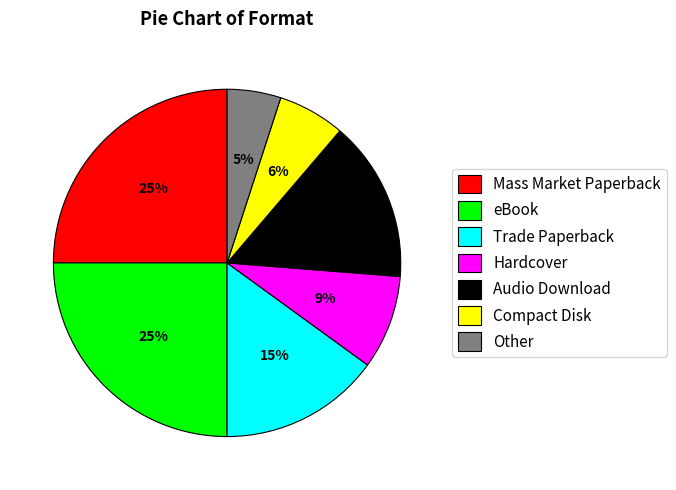

Combined, do eBook and Audio Download account for over 50%?

No